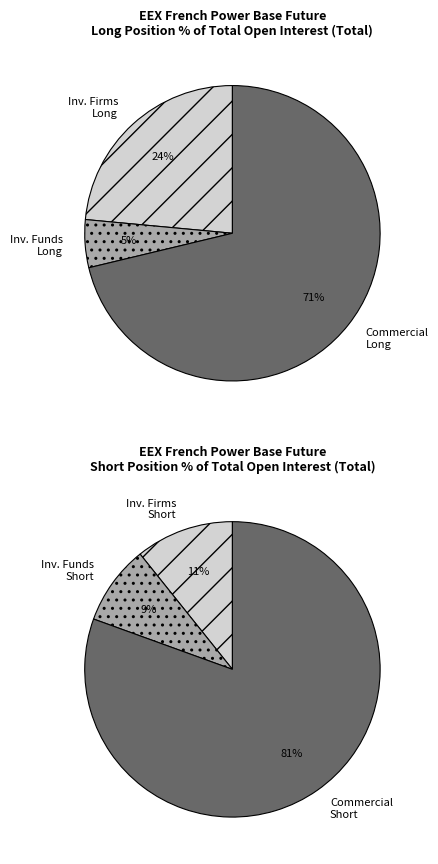

Which slice is the smallest?

Investment Funds Long